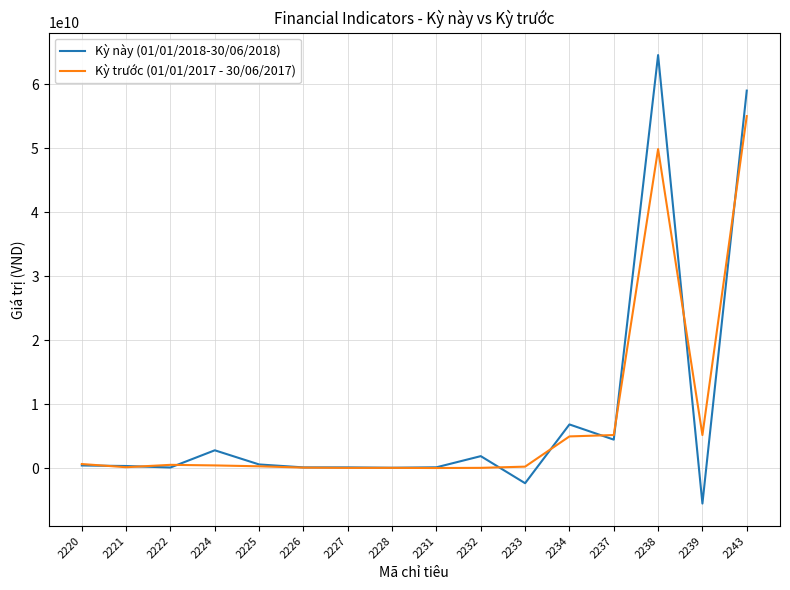

True or false: Kỳ trước (01/01/2017 - 30/06/2017) and Kỳ này (01/01/2018-30/06/2018) cross at least once.

True